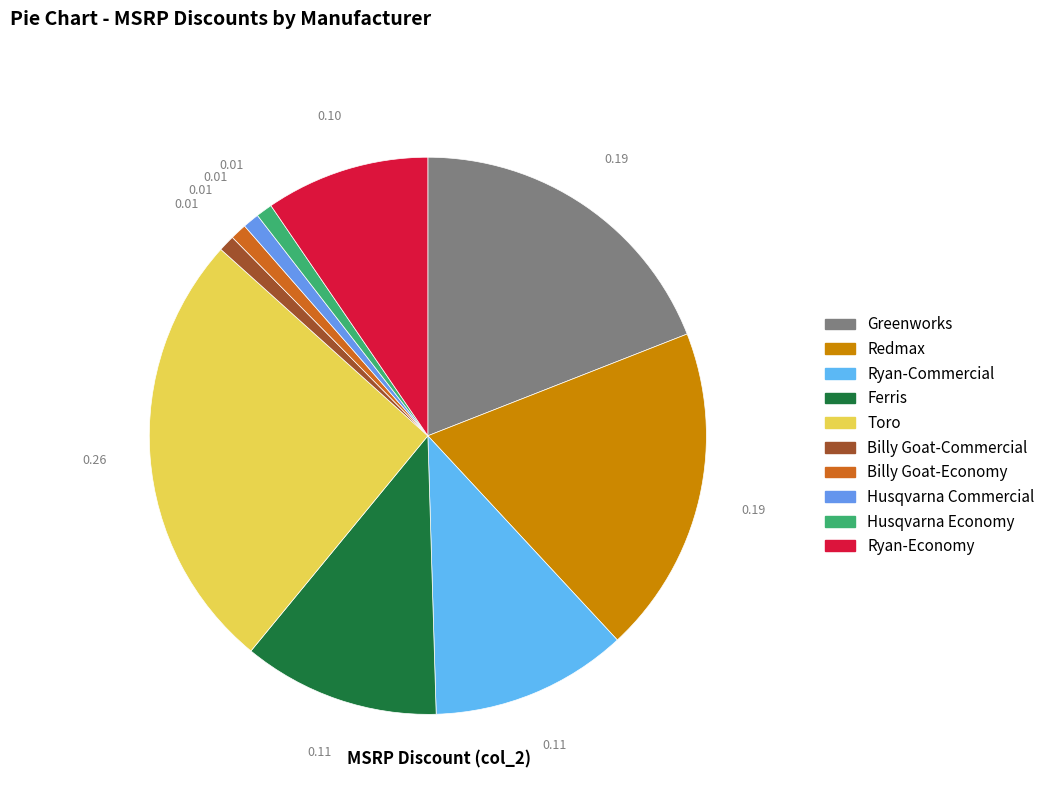

What percentage is NOT represented by Ferris?

88.6%